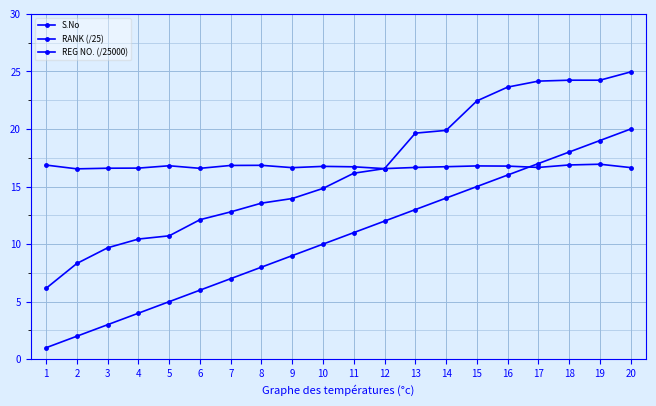

True or false: RANK (/25) has more than 1 interior local peaks.

False